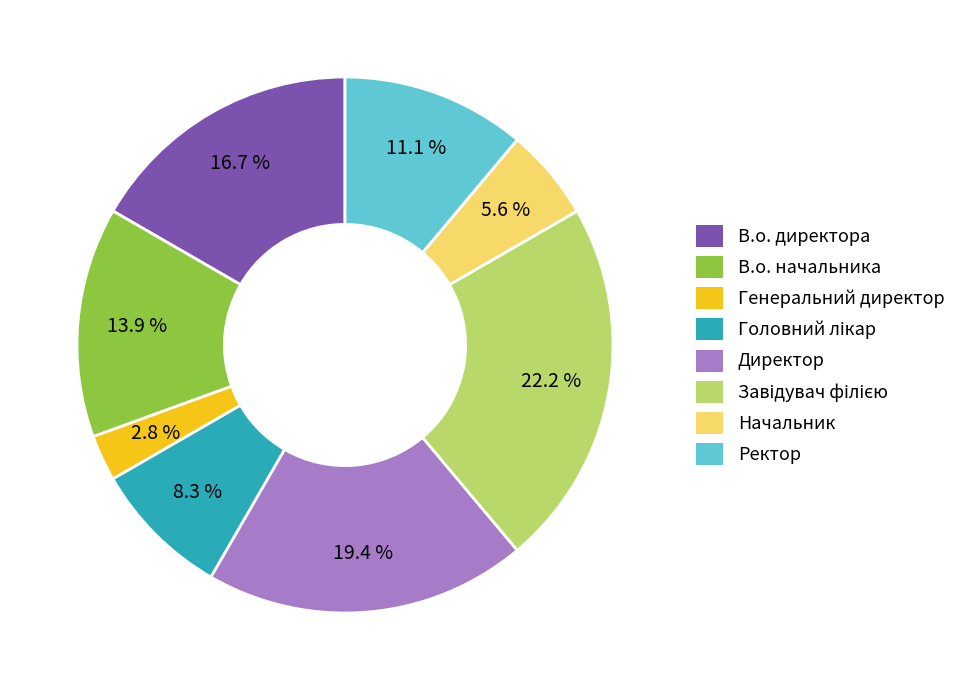

Between Начальник and В.о. директора, which is larger?

В.о. директора